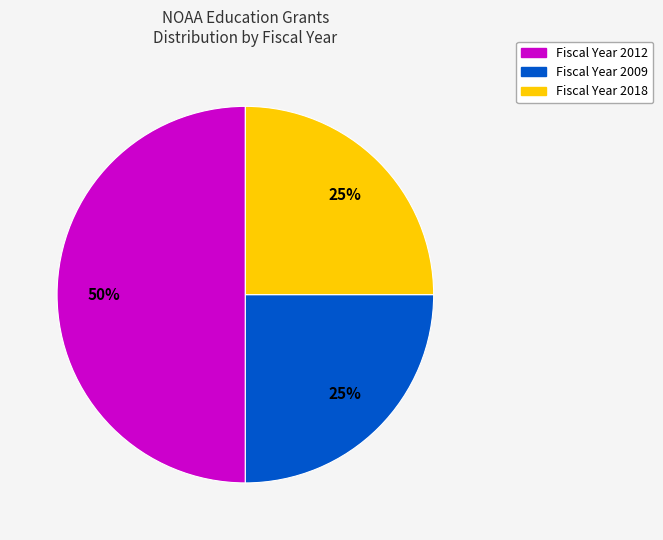

To the nearest percent, what is the difference between the largest and smallest slice percentages?

25%